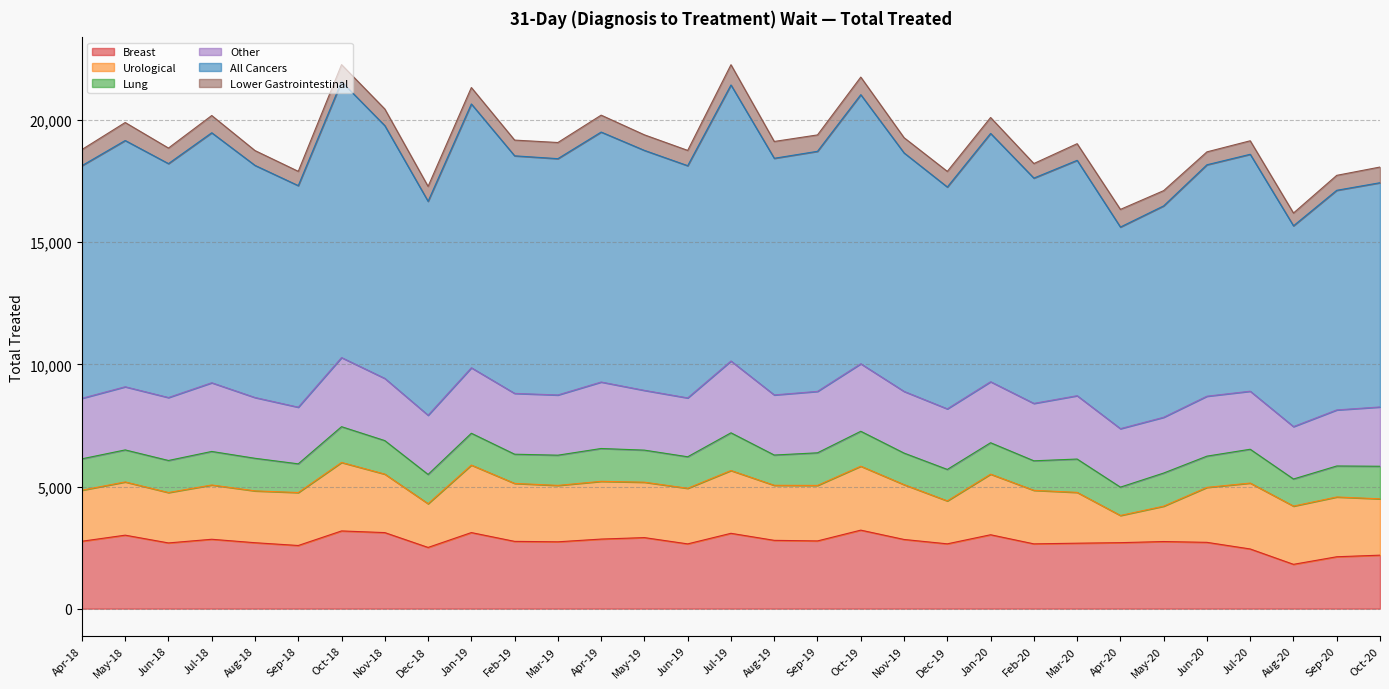

True or false: Lung and Breast cross at least once.

False